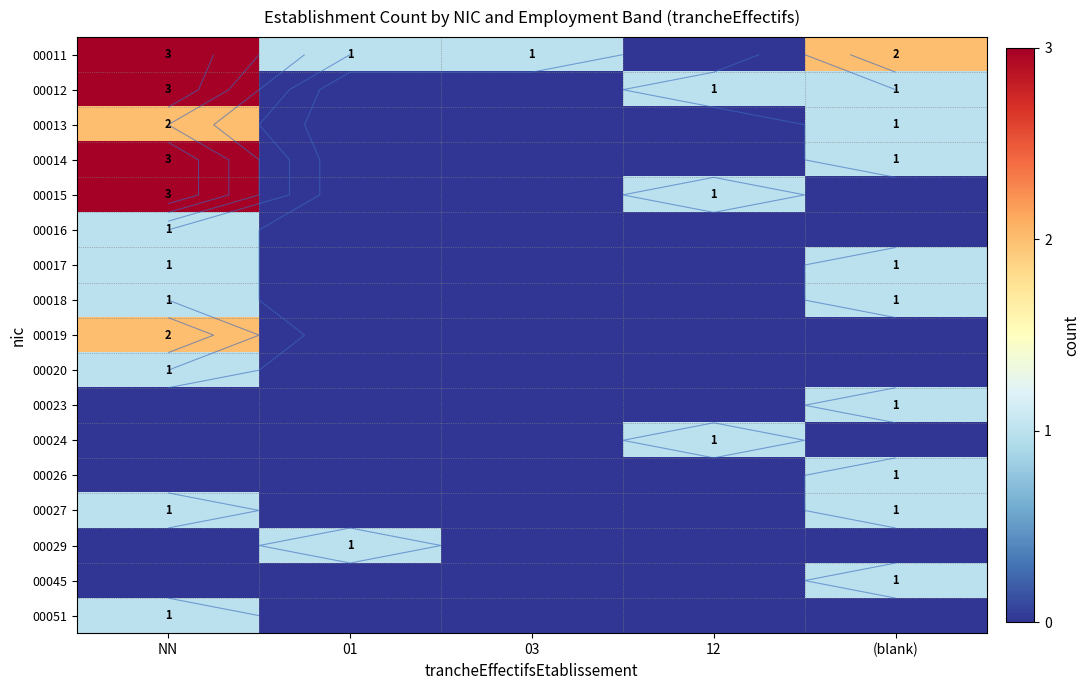

What is the spread (max minus min) of values at (blank)?

2